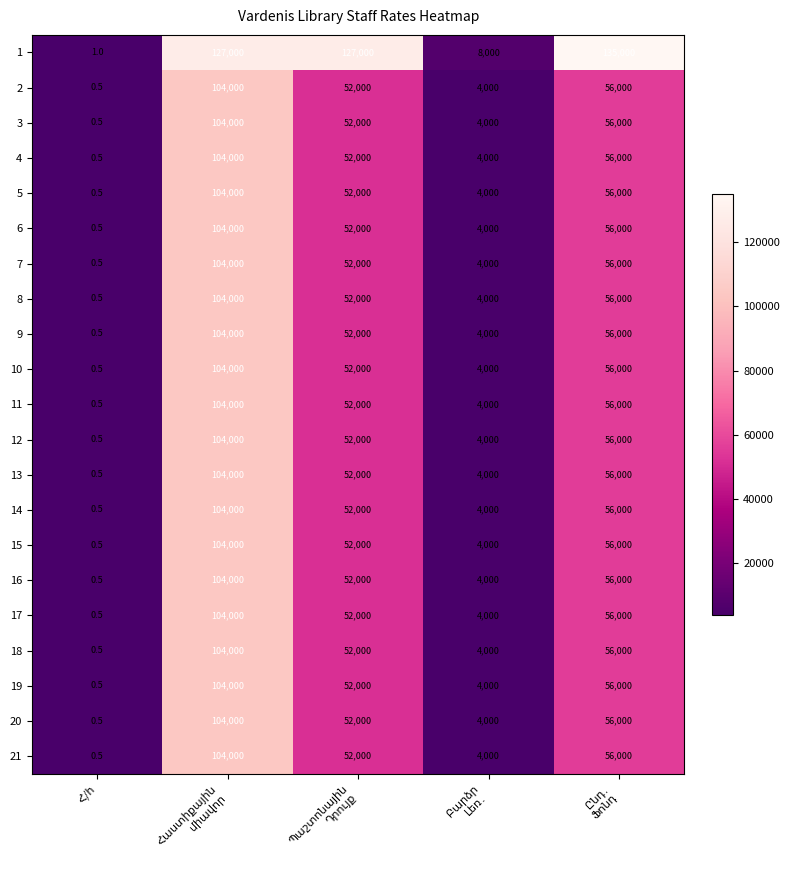

What is the greatest value displayed?

135000.0